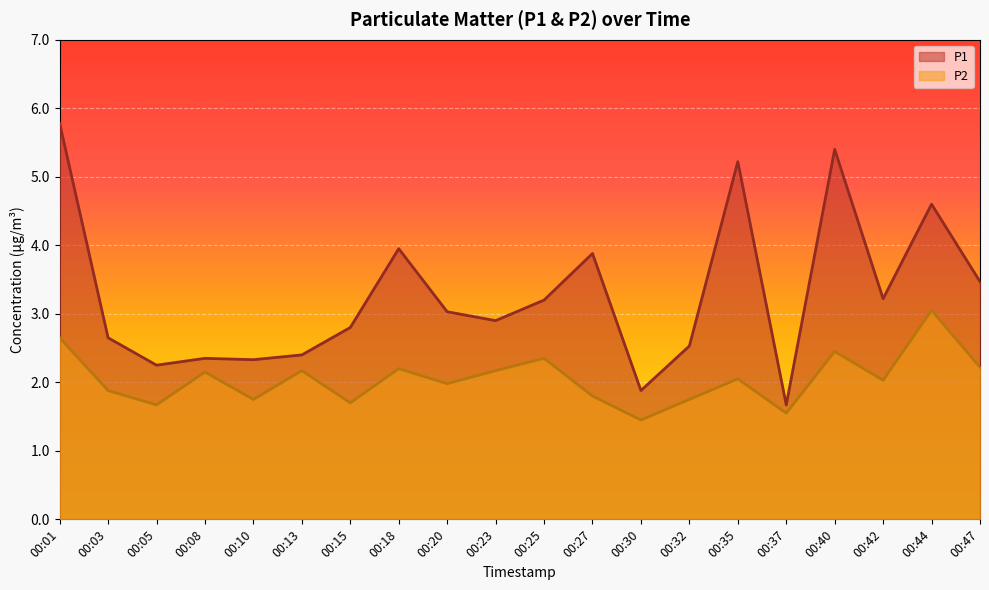

How many lines are shown in the chart?

2